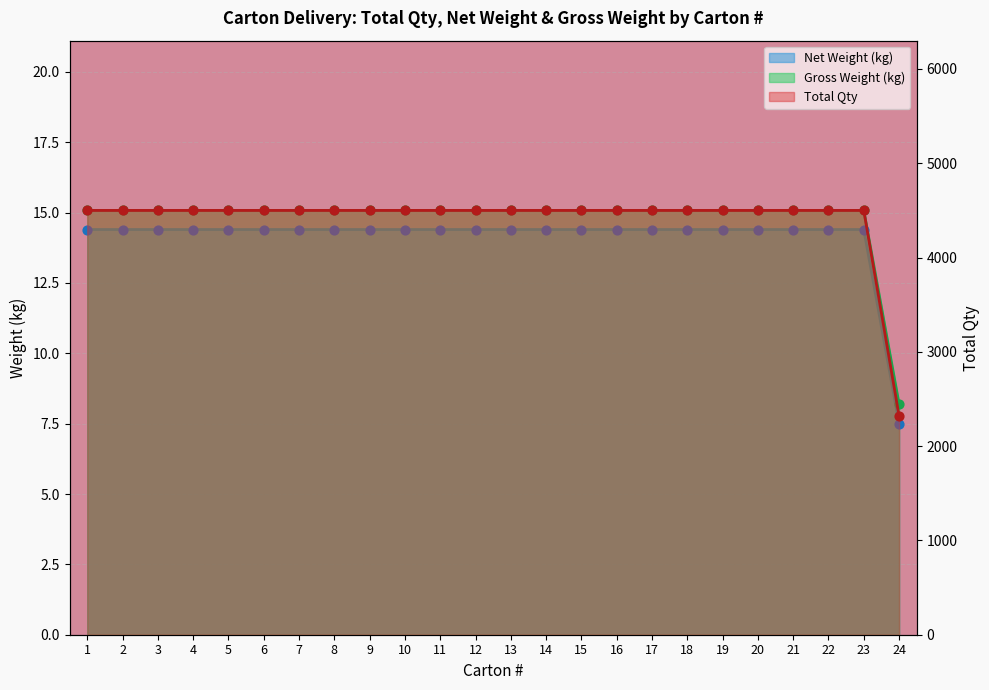

What are all the series names shown in the legend?

Total Qty, Net Weight (kg), Gross Weight (kg)